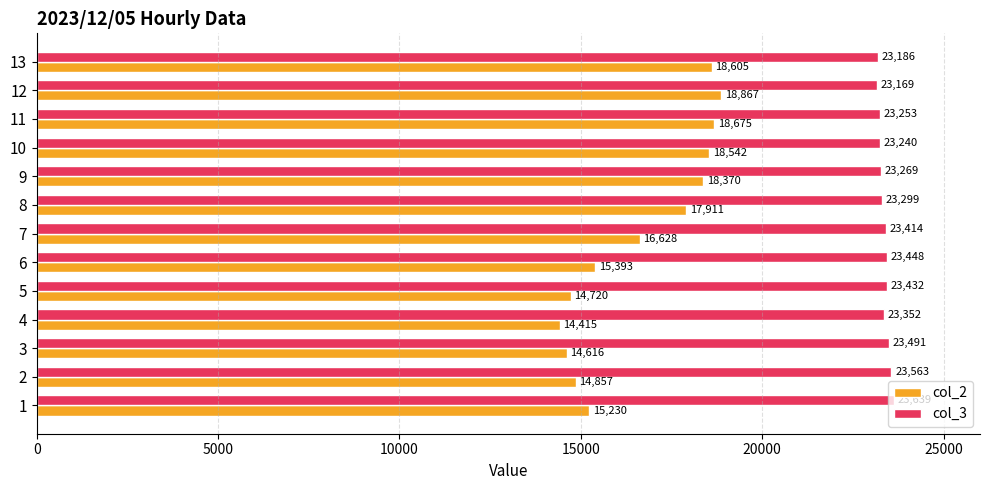

What is the difference between the second highest and minimum values in the col_3 series?

394